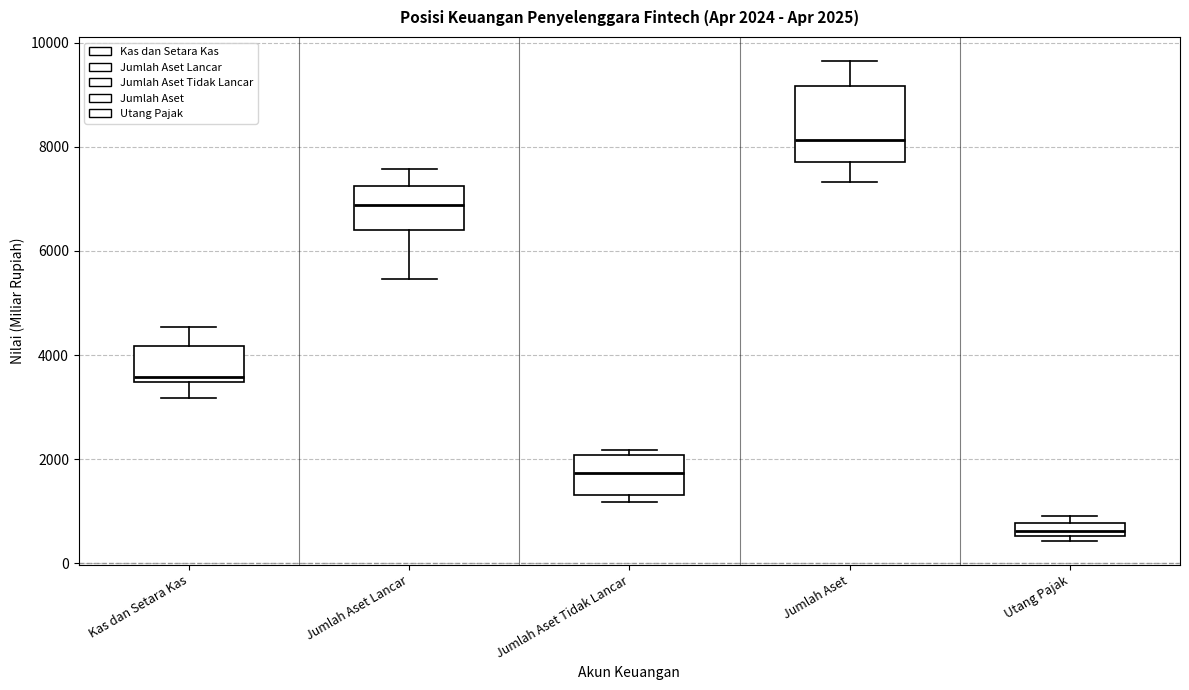

Comparing the boxes themselves (not the whiskers), which one is the tallest?

Jumlah Aset